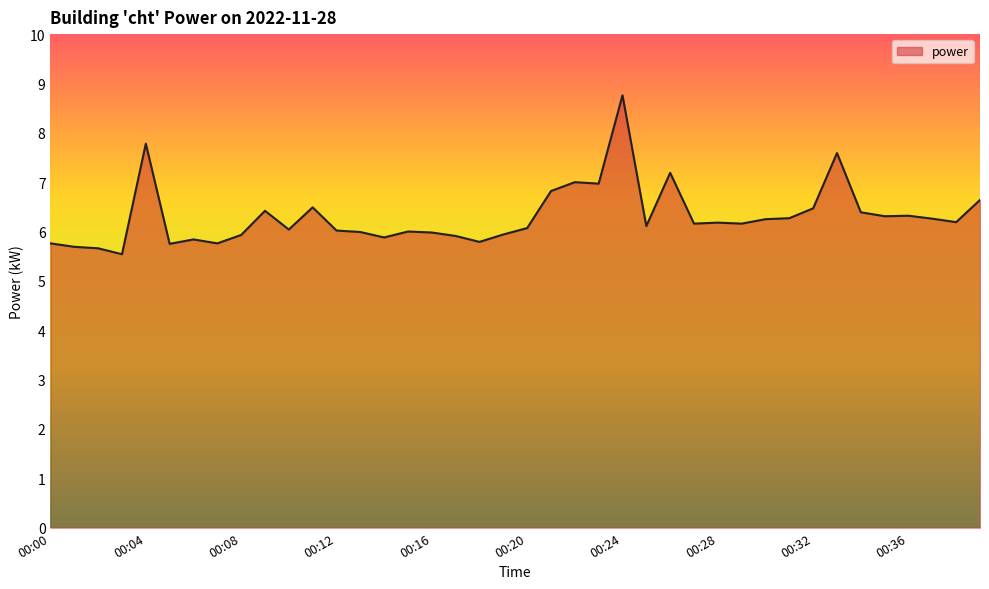

What is the difference between the maximum and minimum values?

3.2